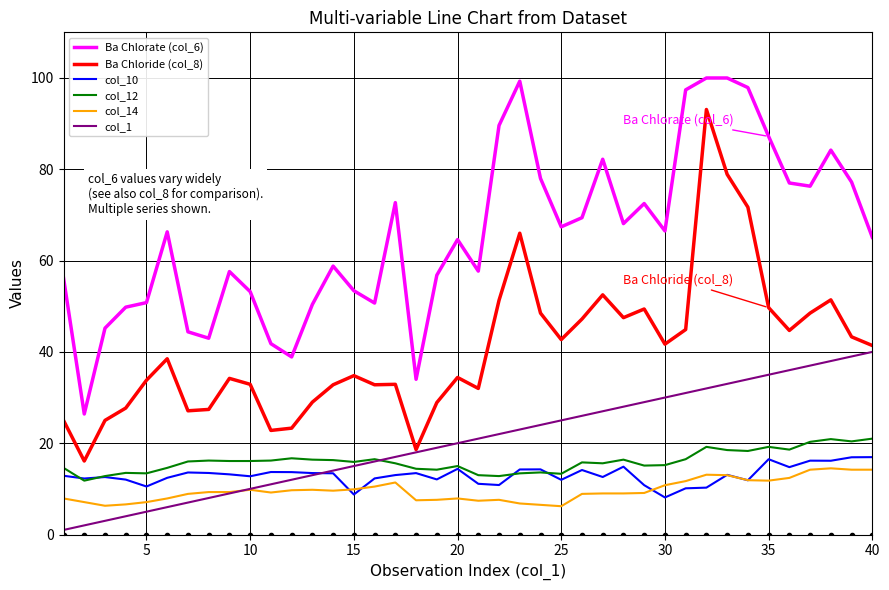

True or false: Ba Chloride (col_8) and col_12 cross at least once.

False